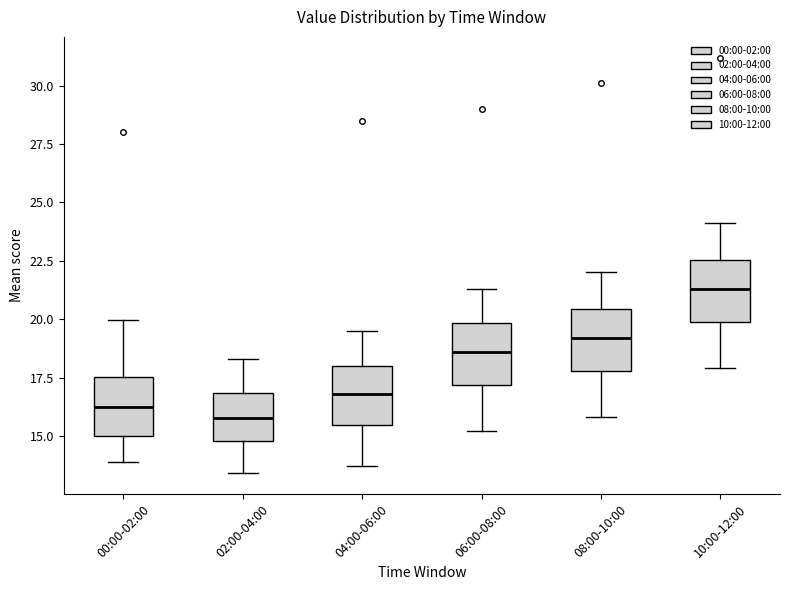

Where is the upper edge of the box for 00:00-02:00 on the y-axis? The values are not printed on the chart, so give them approximately, as read against the axis.

17.5